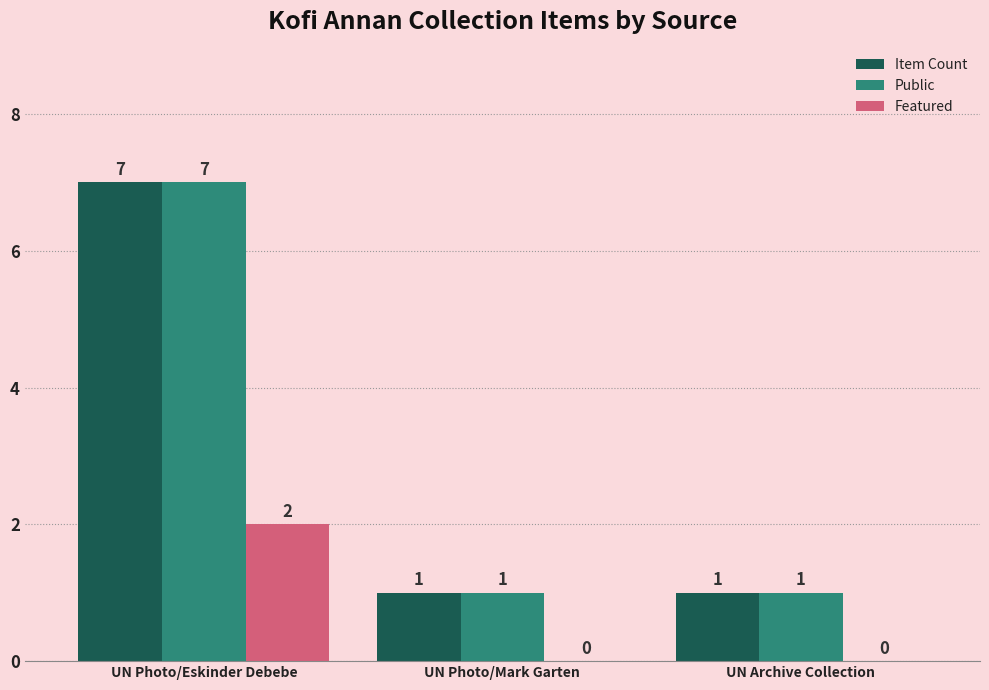

What is the sum of all Item Count values?

9